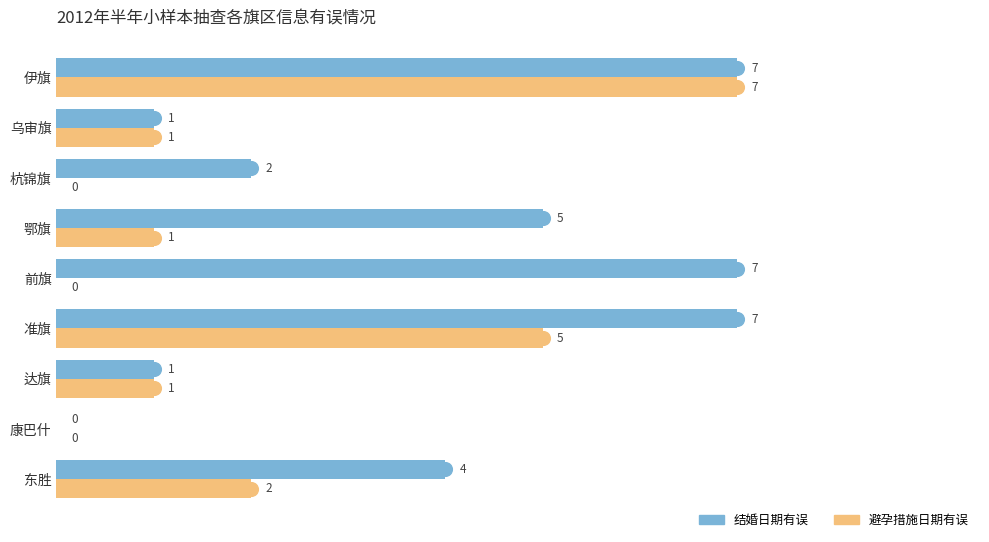

What is the maximum value for 避孕措施日期有误?

7